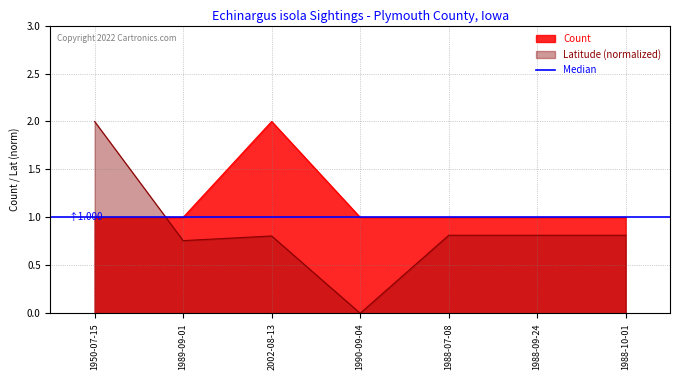

Between which two adjacent categories do Count and Latitude first intersect?

1950-07-15 and 1989-09-01